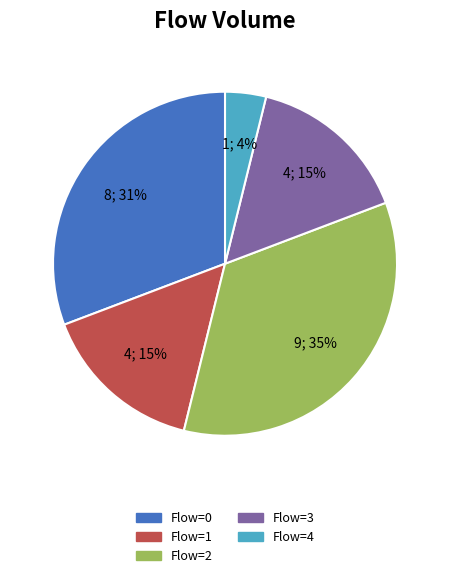

Does any single category account for the majority?

No